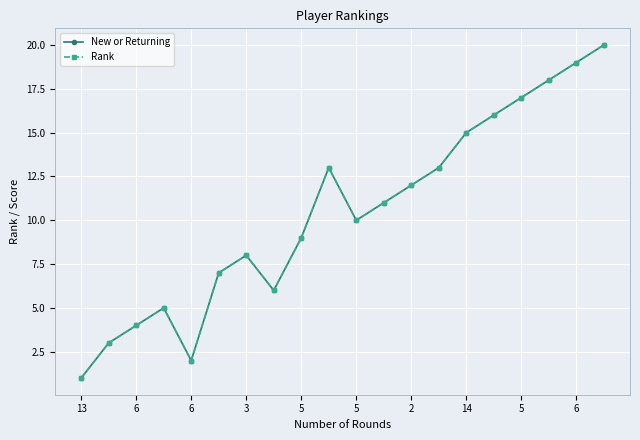

Which series has the largest range (max minus min)?

New or Returning